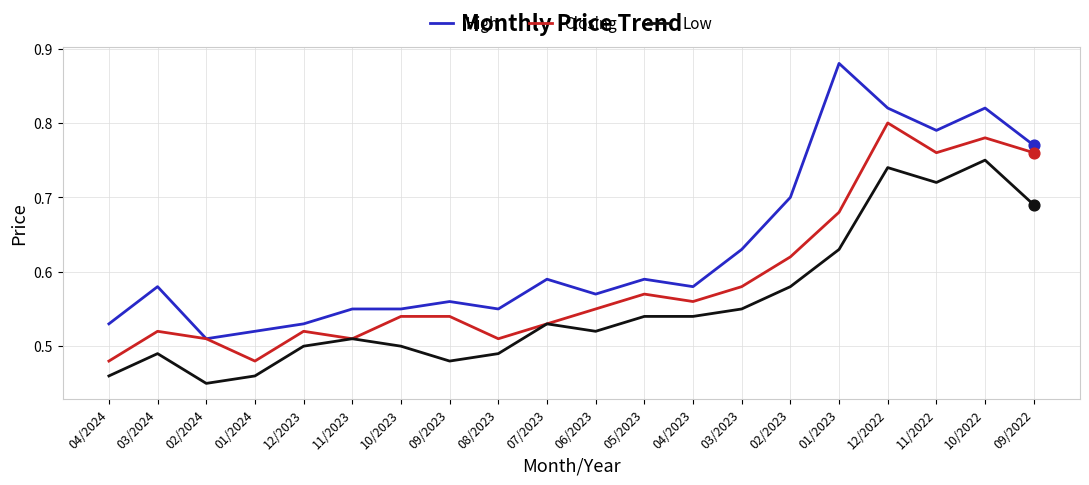

Which series has the largest range (max minus min)?

High